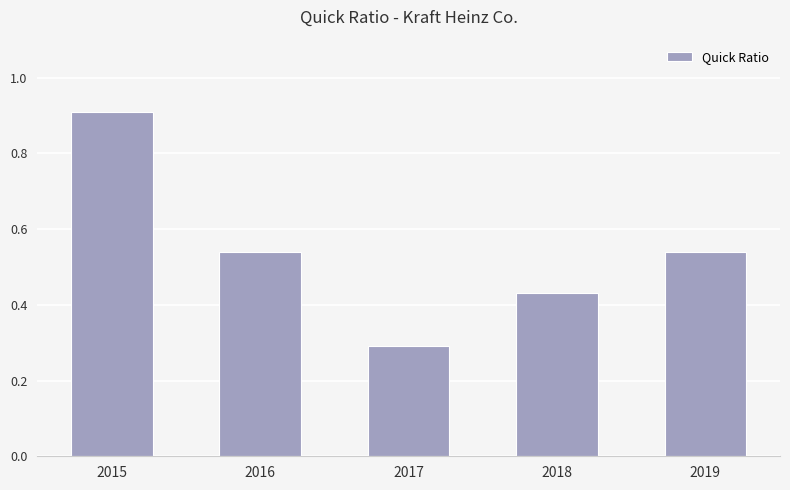

How many bars are there in total?

5